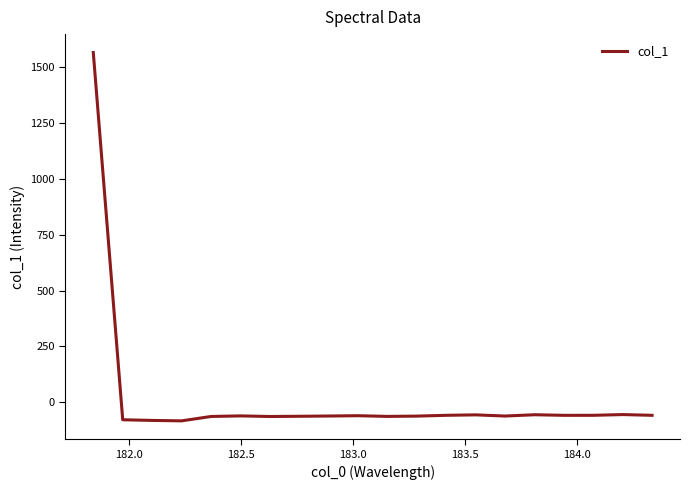

What is the greatest value displayed?

1566.0